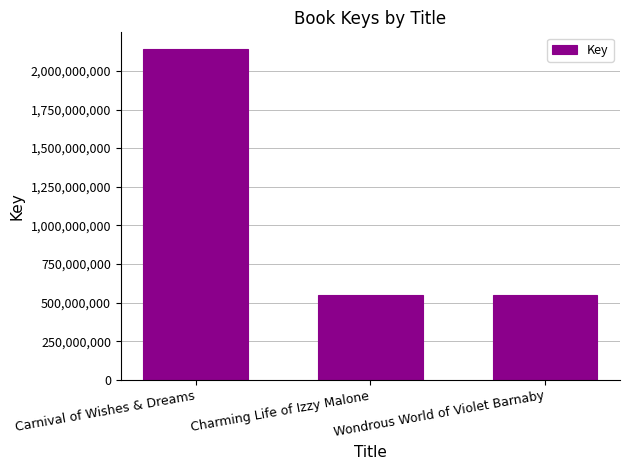

How many distinct data groups are displayed?

1